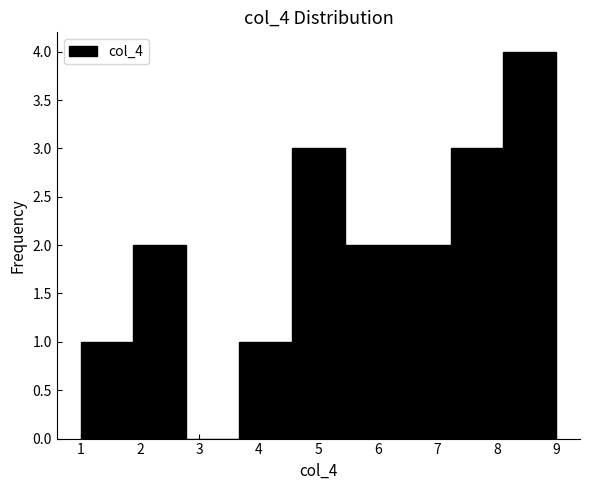

How tall is the bar that spans 8.1 to 9.0 on the x-axis? Neither the bar edges nor the heights are printed on the chart, so give them approximately, as read against the axes.

4